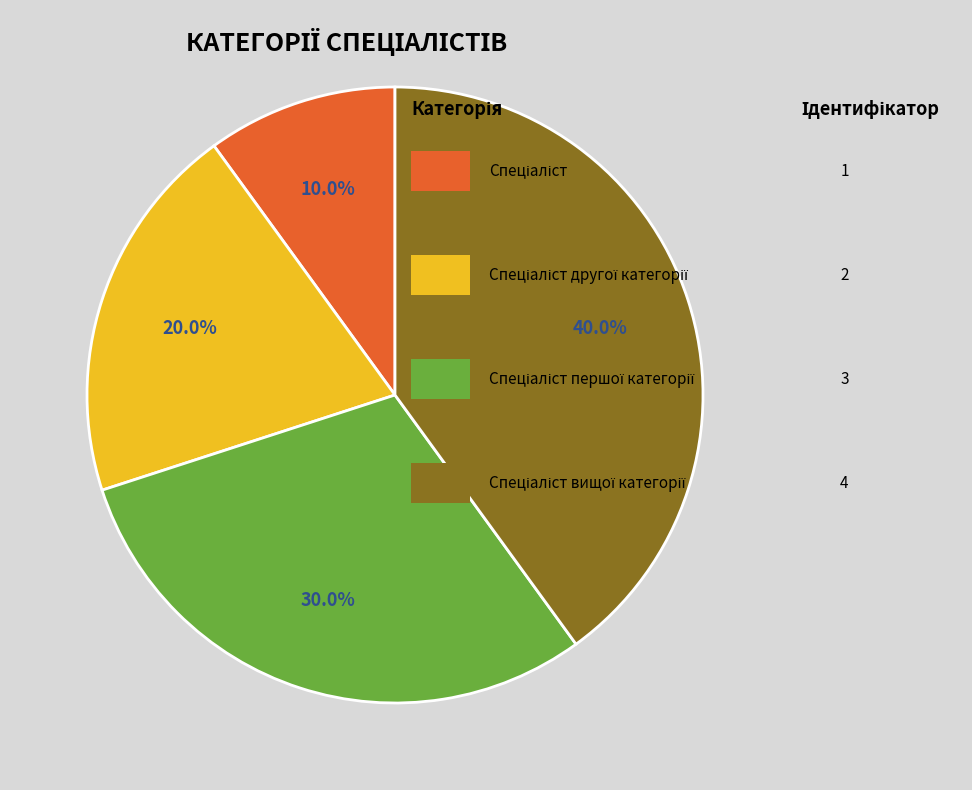

Is there any slice that represents more than half of the pie?

No